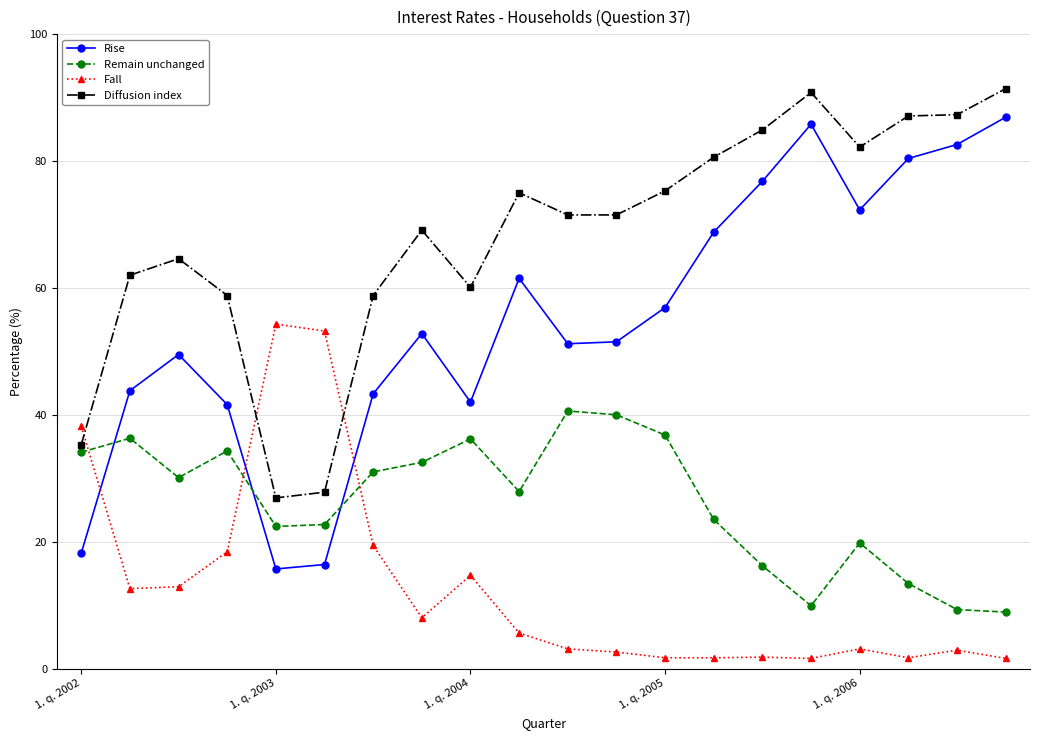

What is the minimum value shown in the chart?

1.6